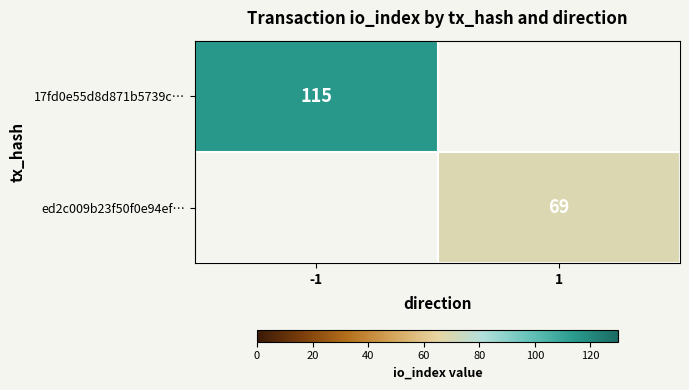

True or false: ed2c009b23f50f0e94ef… has a value of 42 at 1.

False